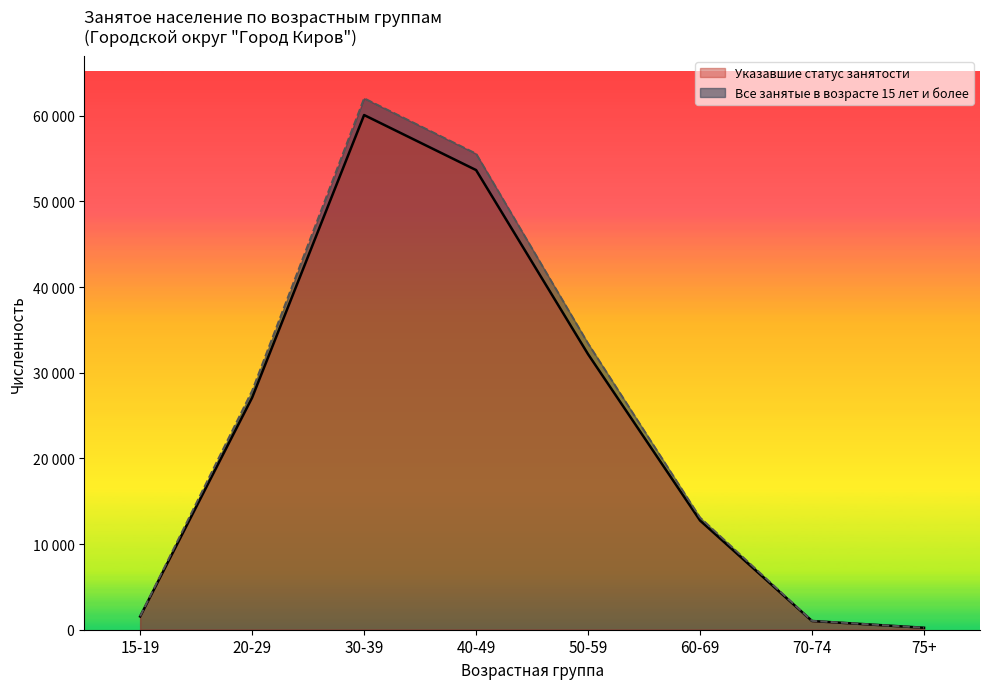

What is the maximum value shown in the chart?

62038